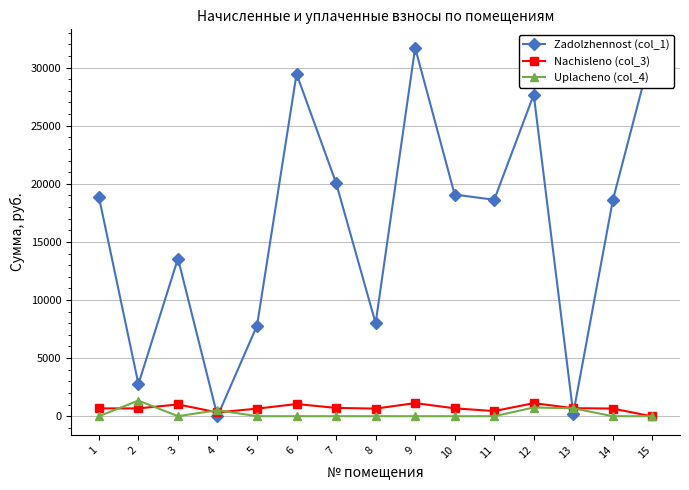

Which series has the largest total across all categories?

Zadolzhennost (col_1)